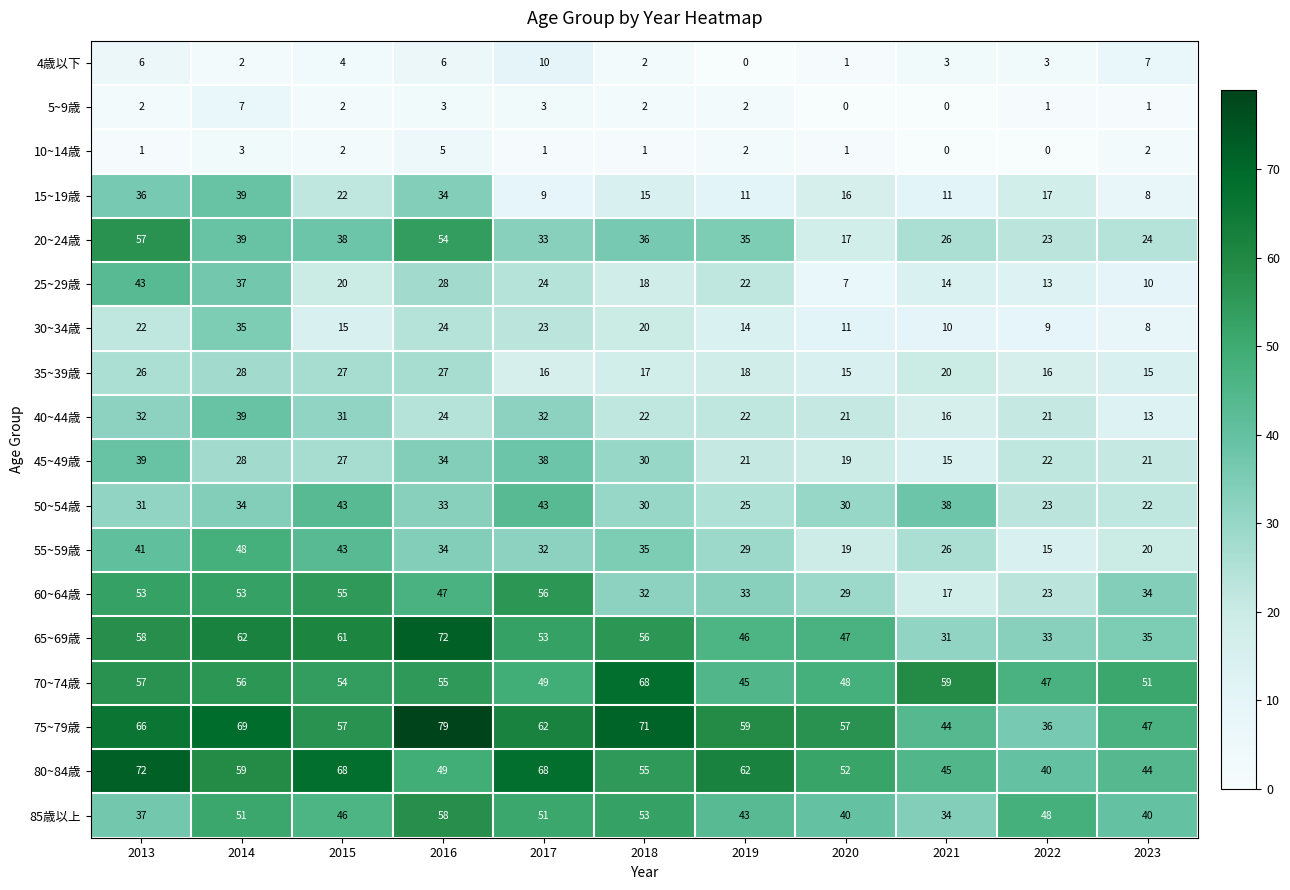

What is the difference between the maximum and minimum values in the 45~49歳 series?

24